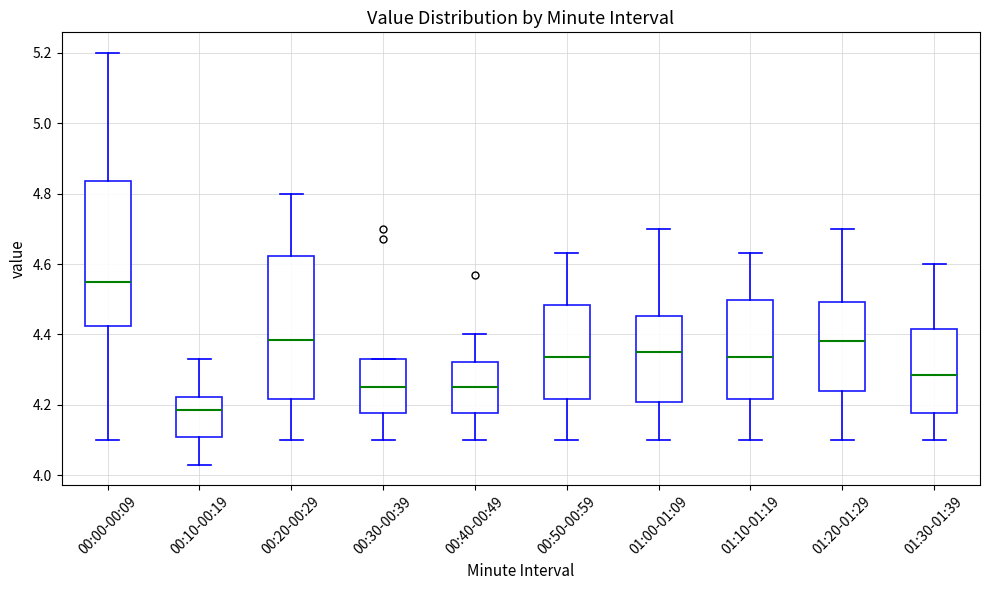

Reading left to right, transcribe this box plot: for each box, give where its median line is, the range the box spans, and where its two whiskers end, as read against the y-axis. The values are not printed on the chart, so give them approximately, as read against the axis.

00:00-00:09: median 4.56, box 4.42 to 4.84, whiskers 4.10 to 5.20
00:10-00:19: median 4.18, box 4.10 to 4.22, whiskers 4.04 to 4.34
00:20-00:29: median 4.38, box 4.22 to 4.62, whiskers 4.10 to 4.80
00:30-00:39: median 4.26, box 4.18 to 4.34, whiskers 4.10 to 4.34
00:40-00:49: median 4.26, box 4.18 to 4.32, whiskers 4.10 to 4.40
00:50-00:59: median 4.34, box 4.22 to 4.48, whiskers 4.10 to 4.64
01:00-01:09: median 4.36, box 4.20 to 4.46, whiskers 4.10 to 4.70
01:10-01:19: median 4.34, box 4.22 to 4.50, whiskers 4.10 to 4.64
01:20-01:29: median 4.38, box 4.24 to 4.50, whiskers 4.10 to 4.70
01:30-01:39: median 4.28, box 4.18 to 4.42, whiskers 4.10 to 4.60